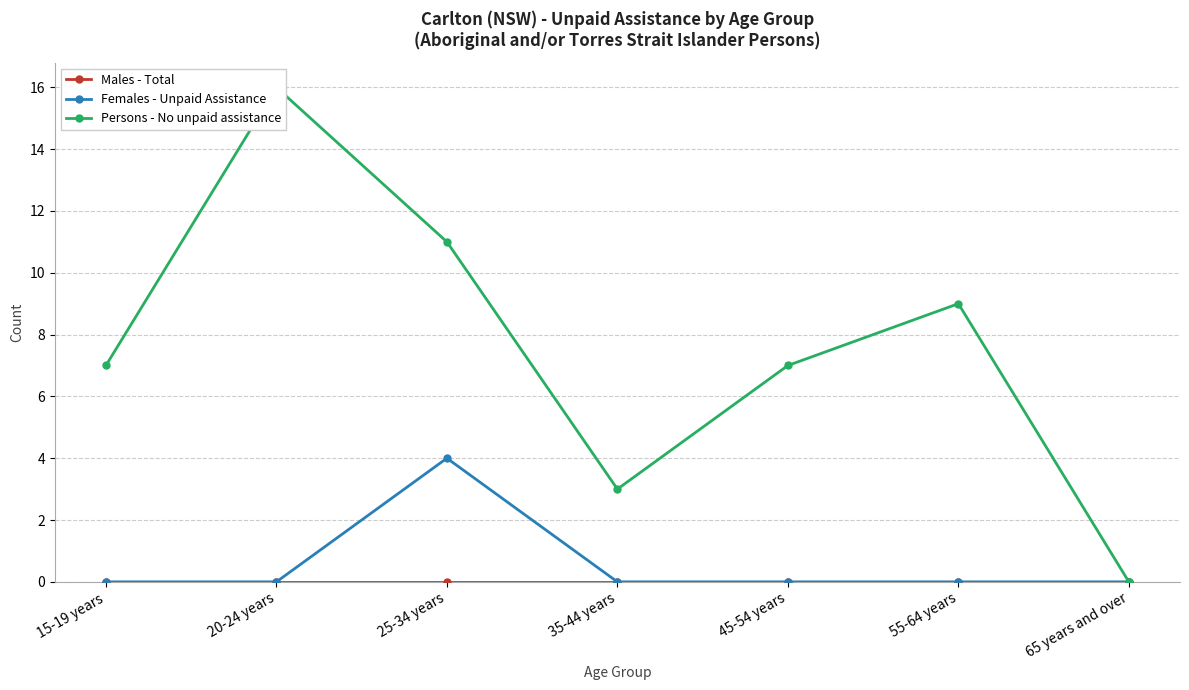

Reading right to left, list all the values displayed in this chart.

Males - Total: 0	0	0	0	0	0	0
Females - Unpaid Assistance: 0	0	0	0	4	0	0
Persons - No unpaid assistance: 0	9	7	3	11	16	7